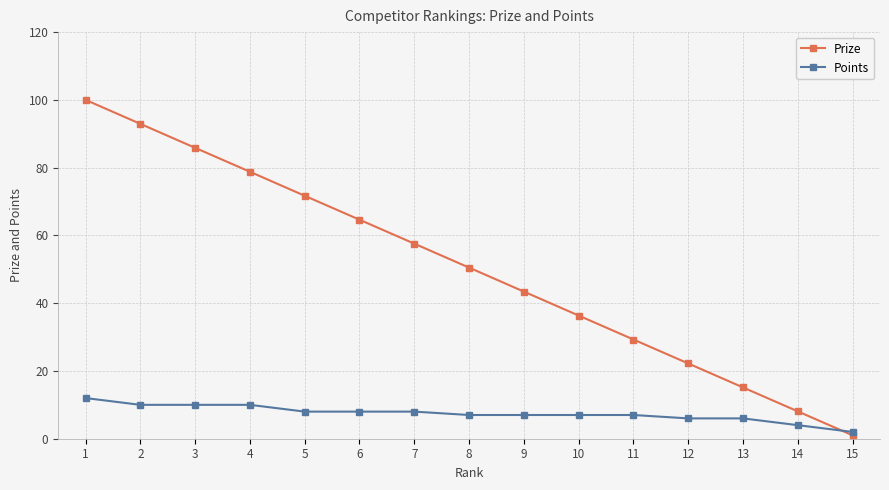

How many series are shown in this chart?

2